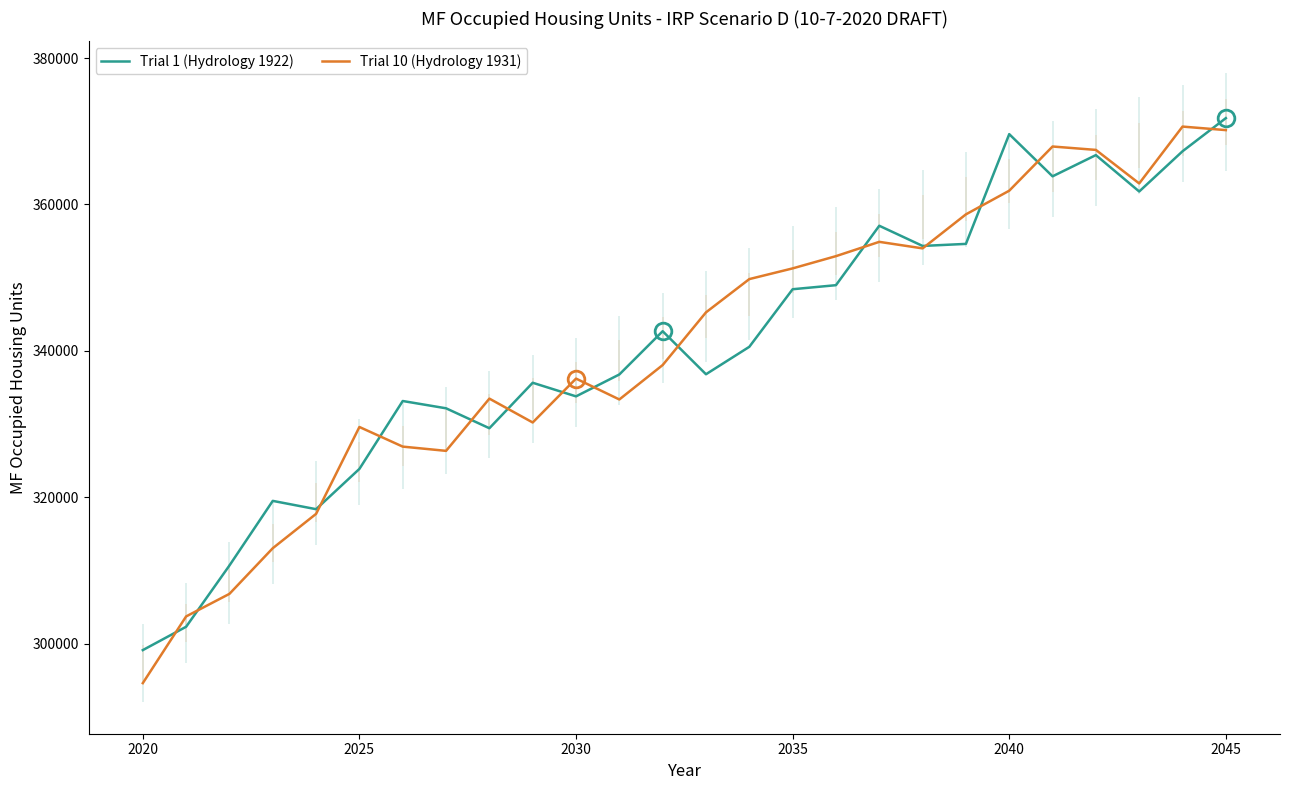

True or false: Trial 1 (Hydrology 1922) has a value of 155057.8 at 2040.

False